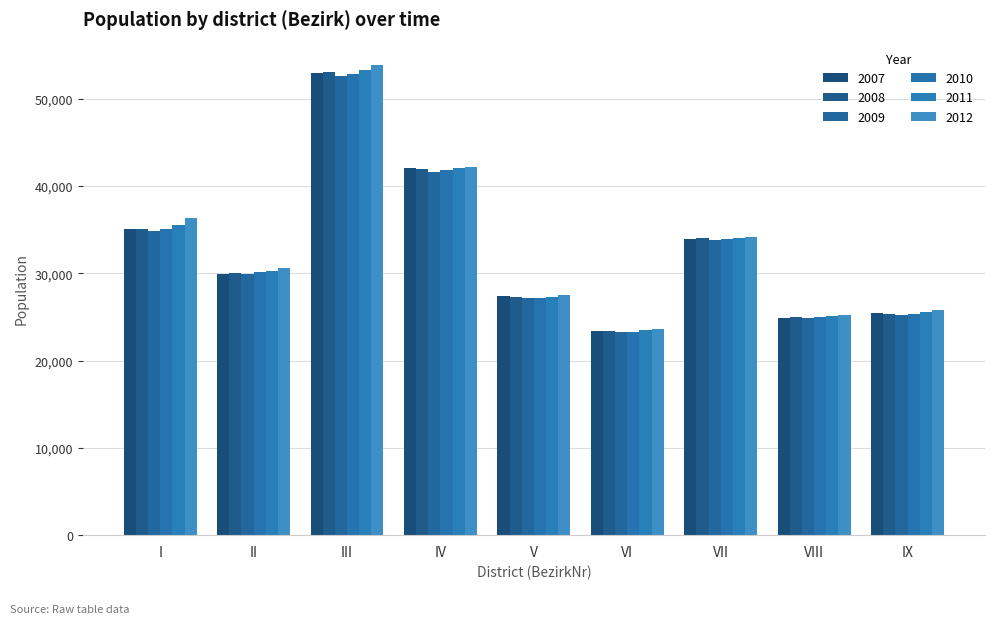

Which series changed the most between I and III?

2008